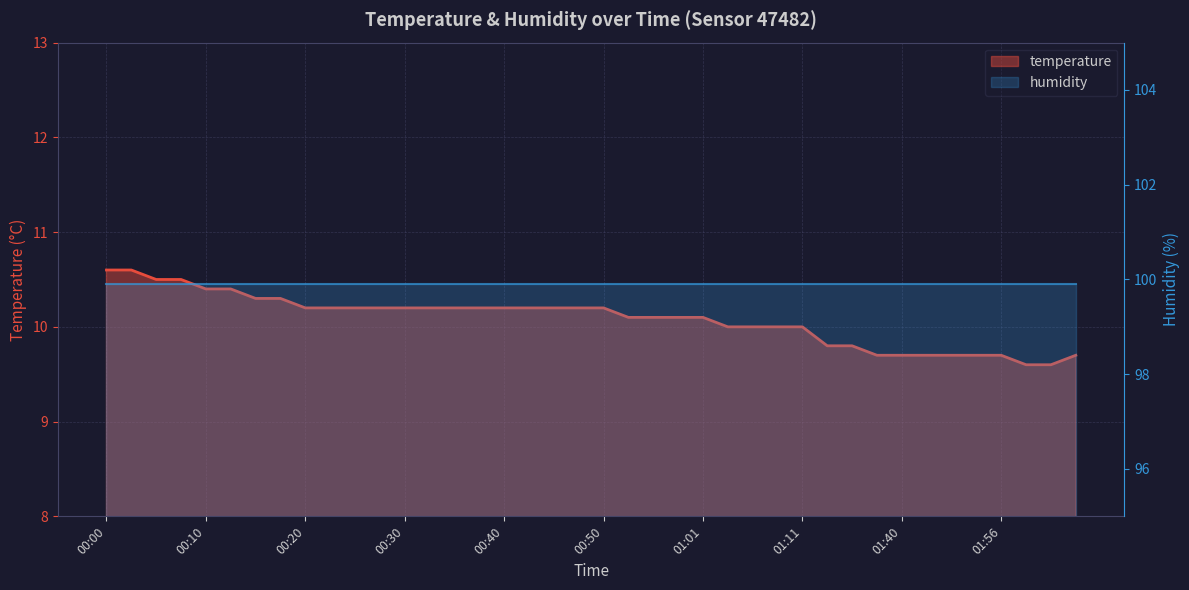

Approximately how many times larger is the value at 01:58 compared to 00:18?

0.9